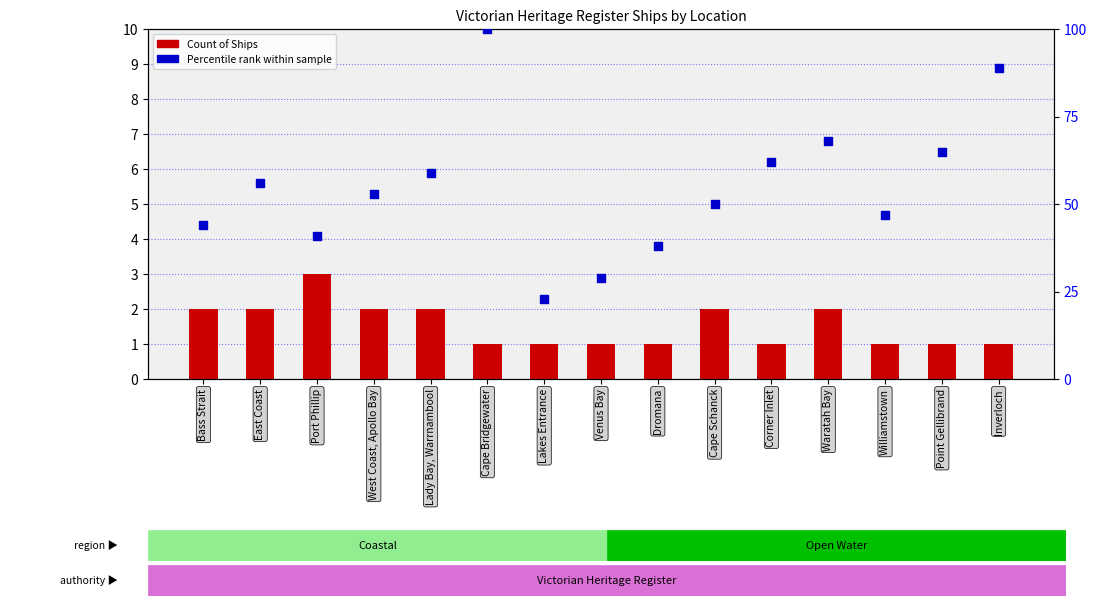

At which category is the sum across all series the highest?

Cape Bridgewater